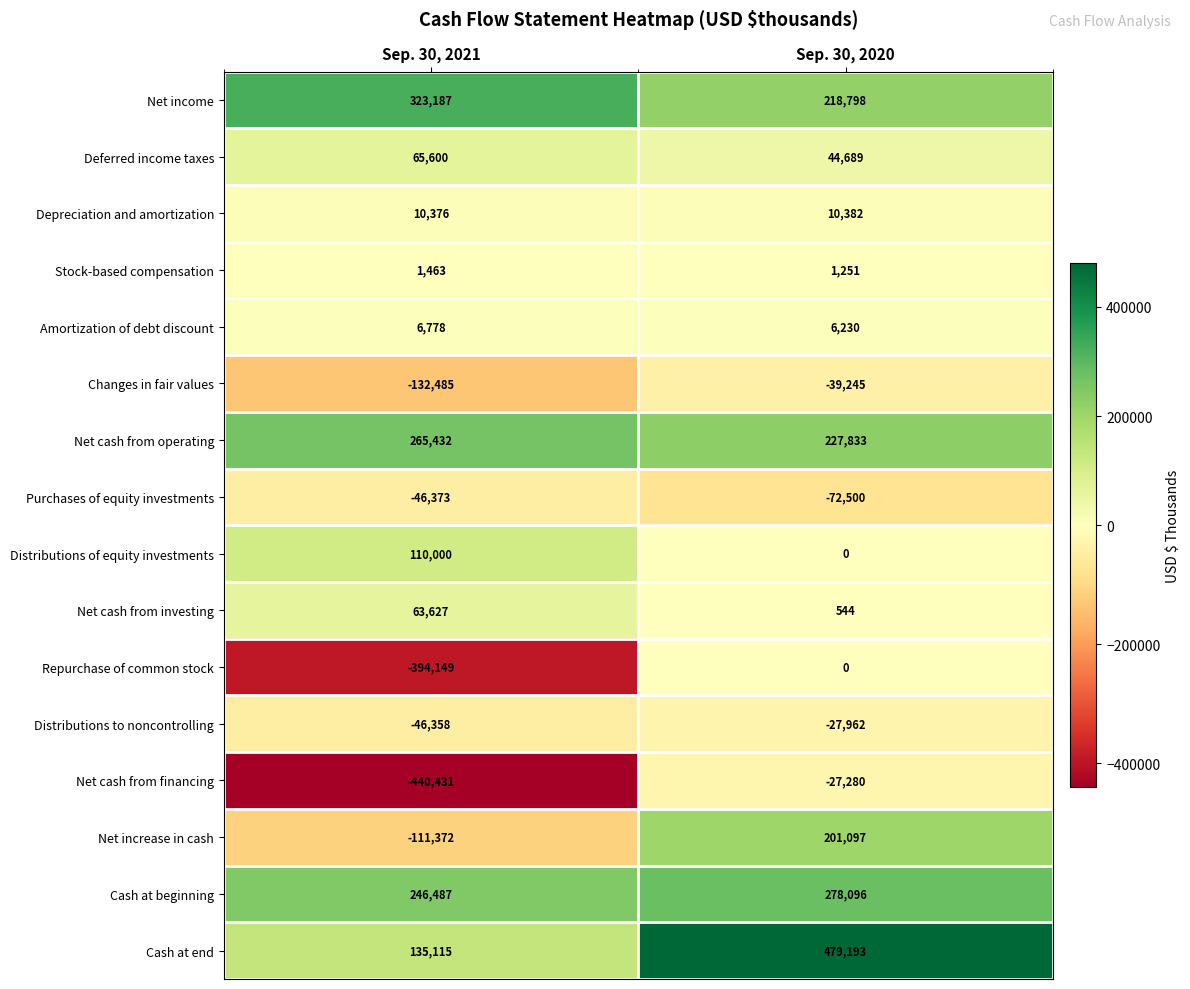

Which series has the widest spread of values?

Net cash from financing